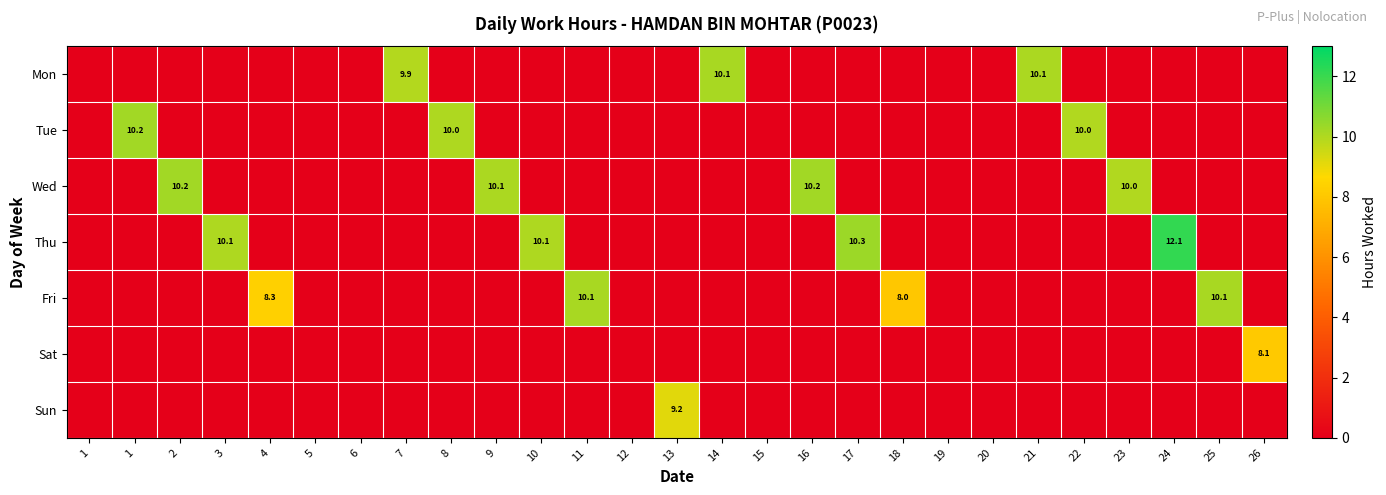

What is the difference between the Fri values at 13 and 11?

10.1